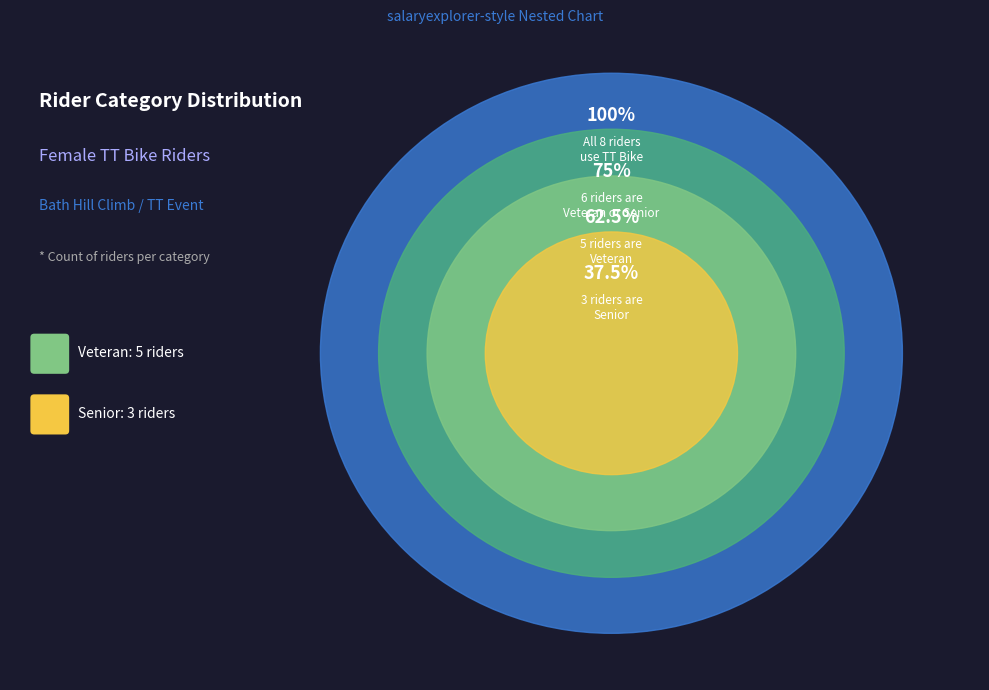

What is the total percentage of Veteran and Senior?

100.0%